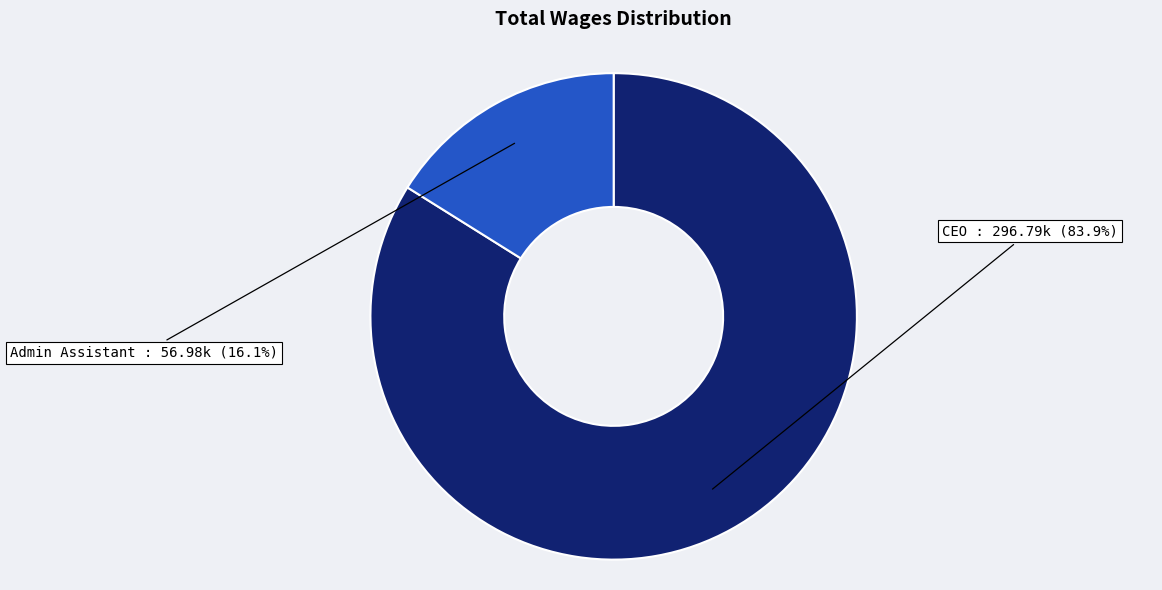

To the nearest percent, what is the difference between the largest and smallest slice percentages?

68%